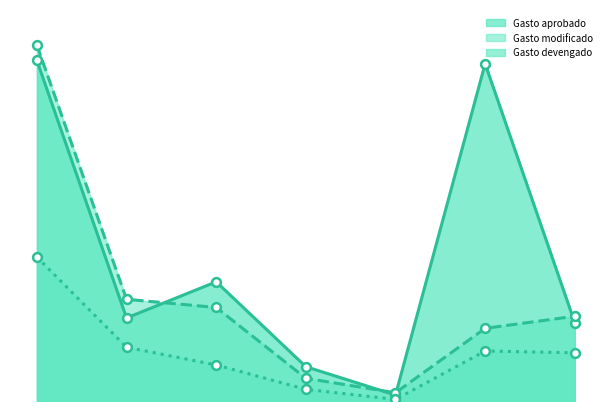

At which category is the sum across all series the highest?

SERVICIOS PERSONALES